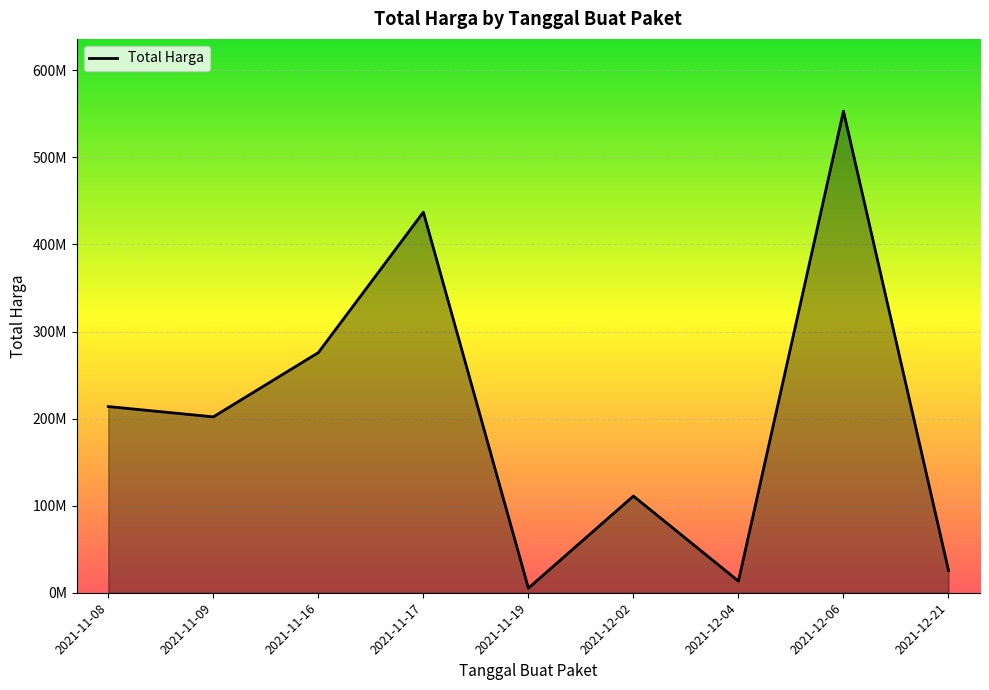

Which category has the lowest value across all series?

2021-11-19